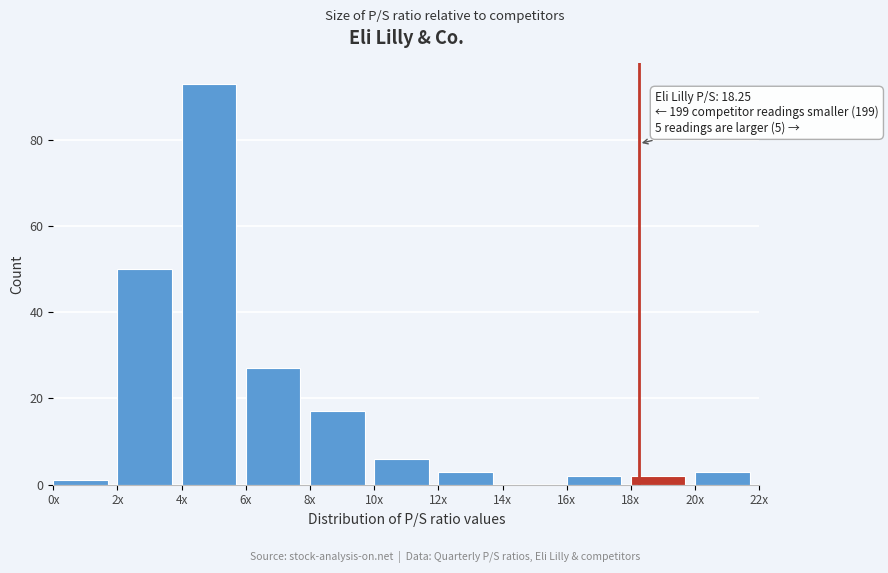

Reading right to left, list all the values displayed in this chart.

20x=3	18x=2	16x=2	14x=0	12x=3	10x=6	8x=17	6x=27	4x=93	2x=50	0x=1